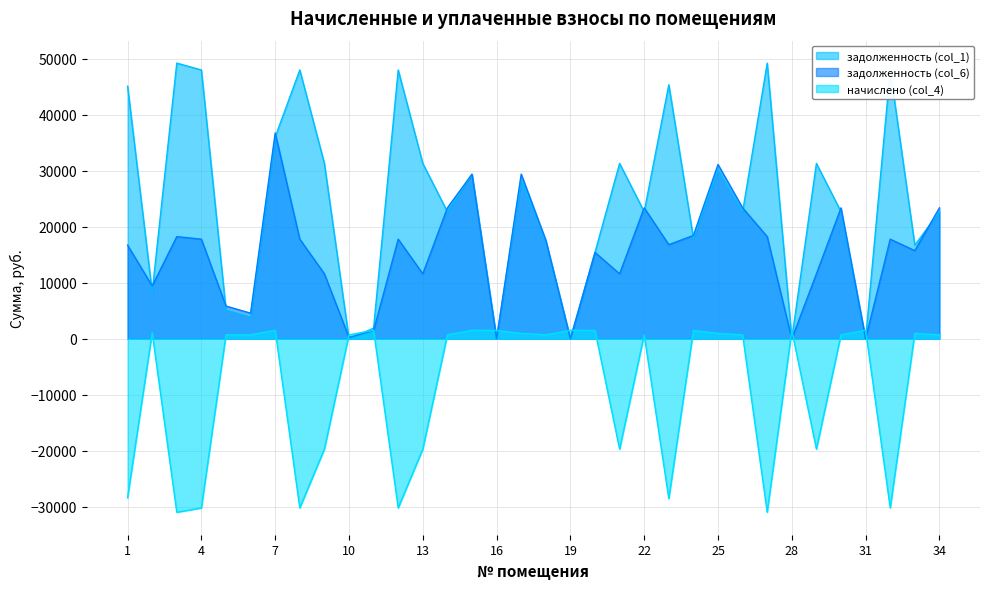

At 32, list the series in order from largest to smallest.

задолженность (col_1), задолженность (col_6), начислено (col_4)